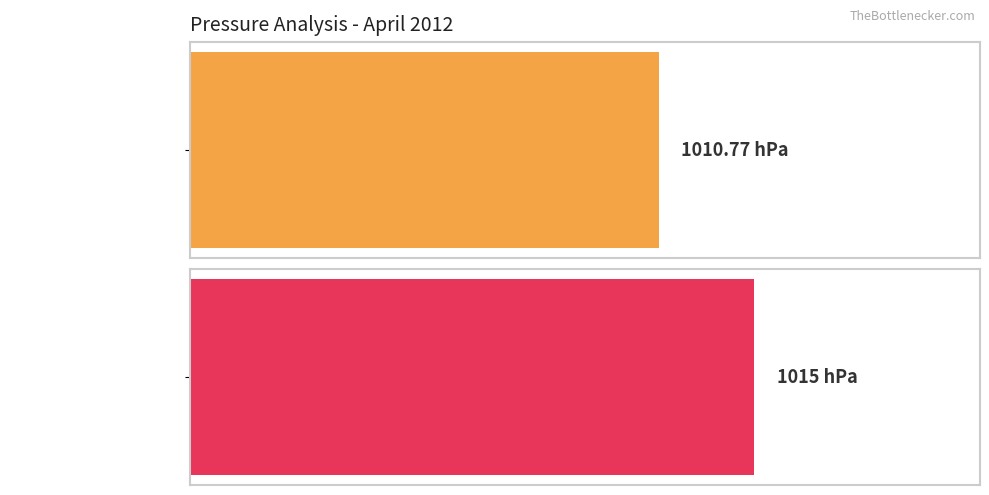

Are the bars horizontal?

Yes